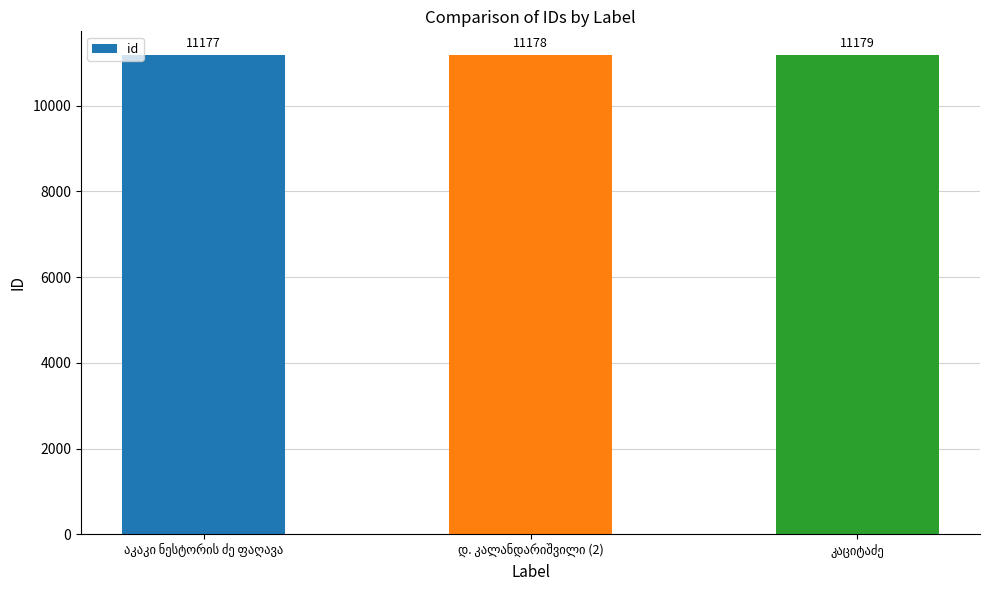

What is the maximum value shown in the chart?

11179